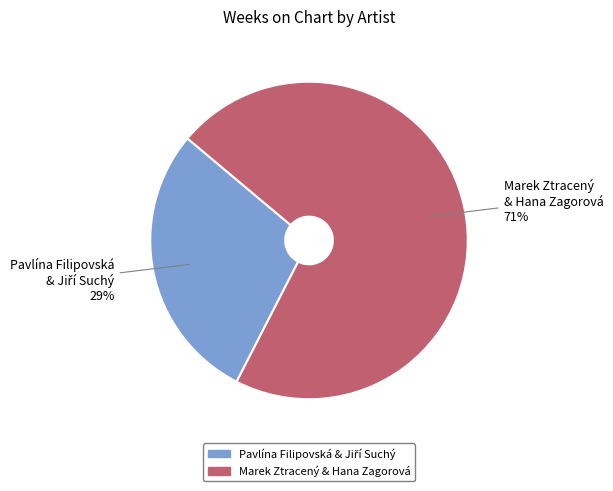

To the nearest percent, what is the average slice percentage?

50%